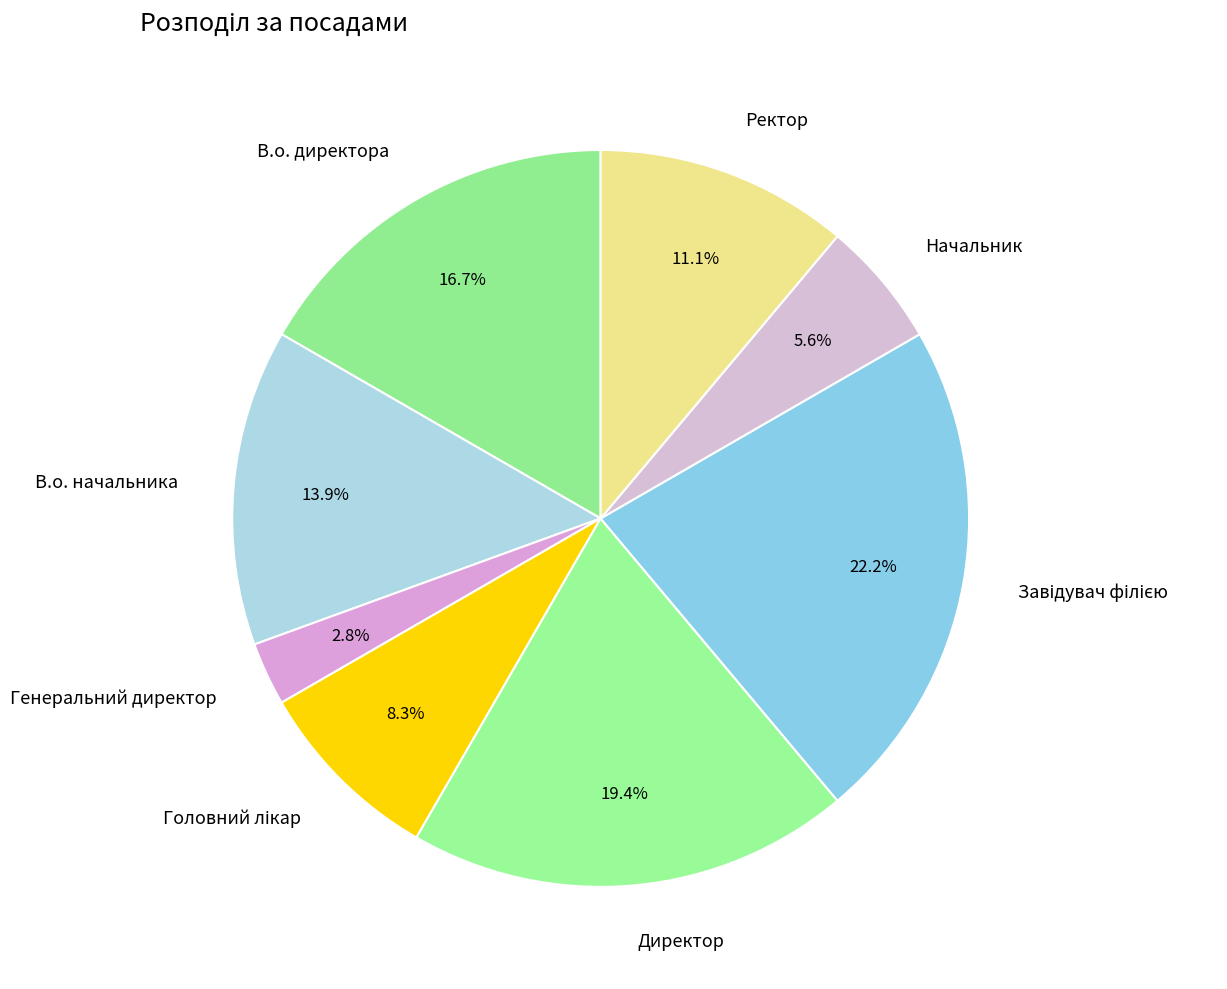

Which slice is the smallest?

Генеральний директор